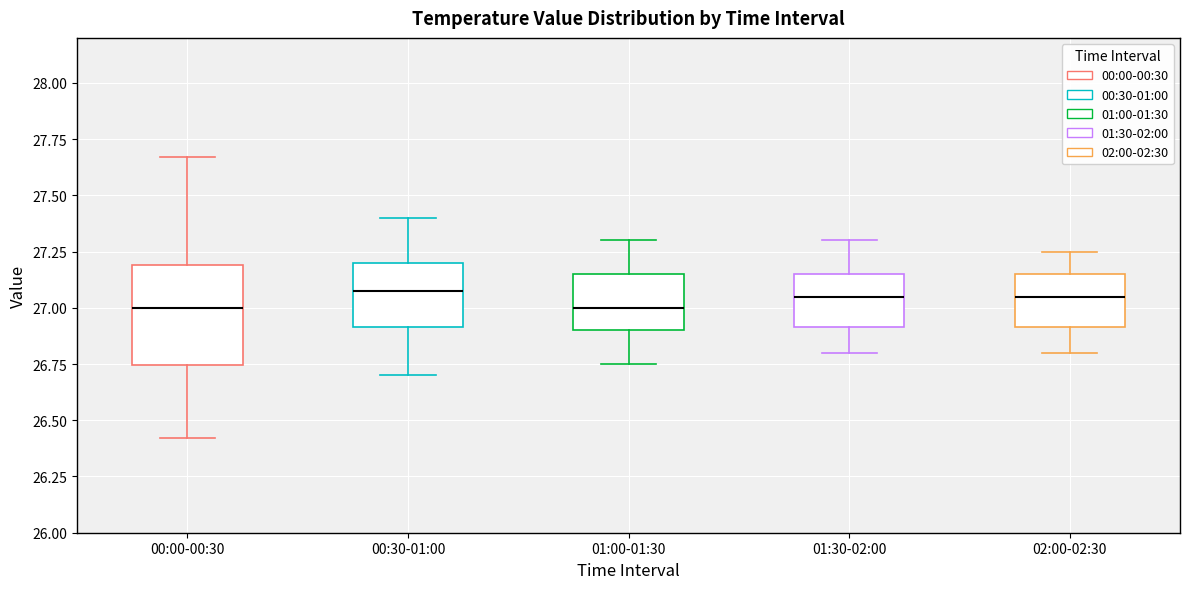

Where is the upper edge of the box for 01:00-01:30 on the y-axis? The values are not printed on the chart, so give them approximately, as read against the axis.

27.15